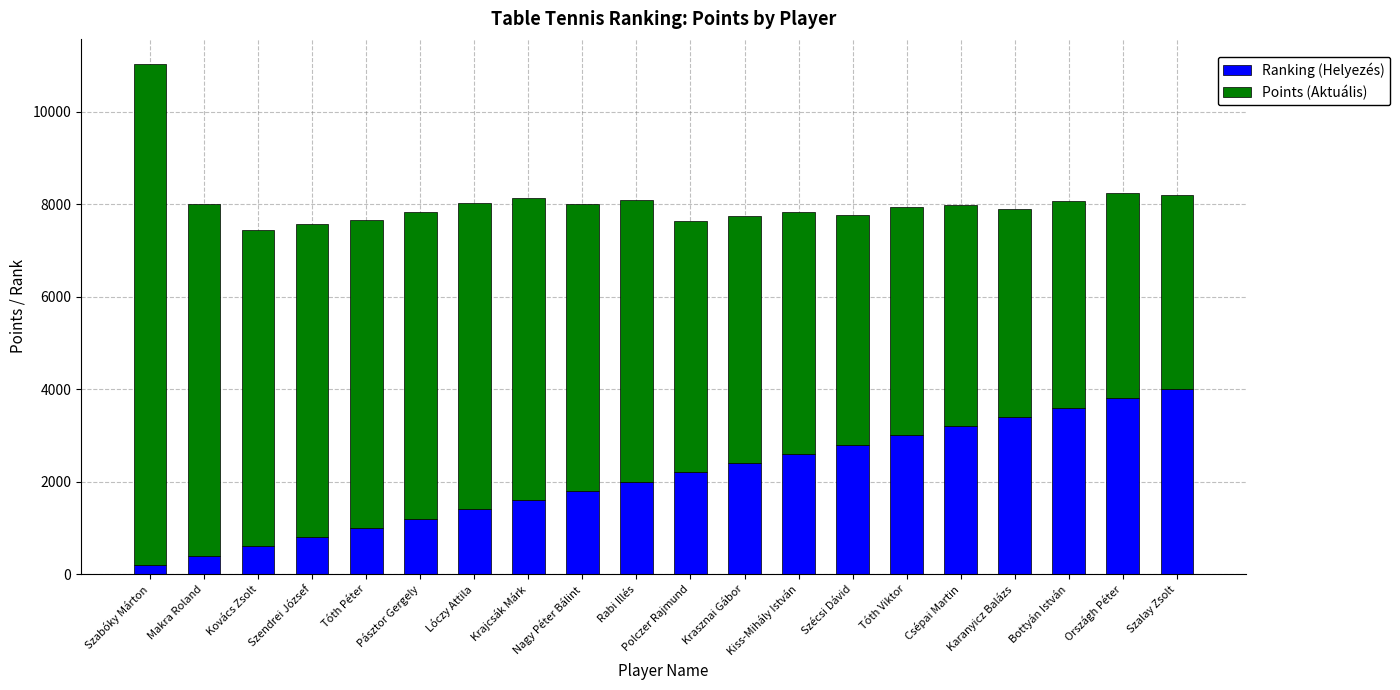

Which category has the highest value in the Ranking (Helyezés) series?

Szalay Zsolt